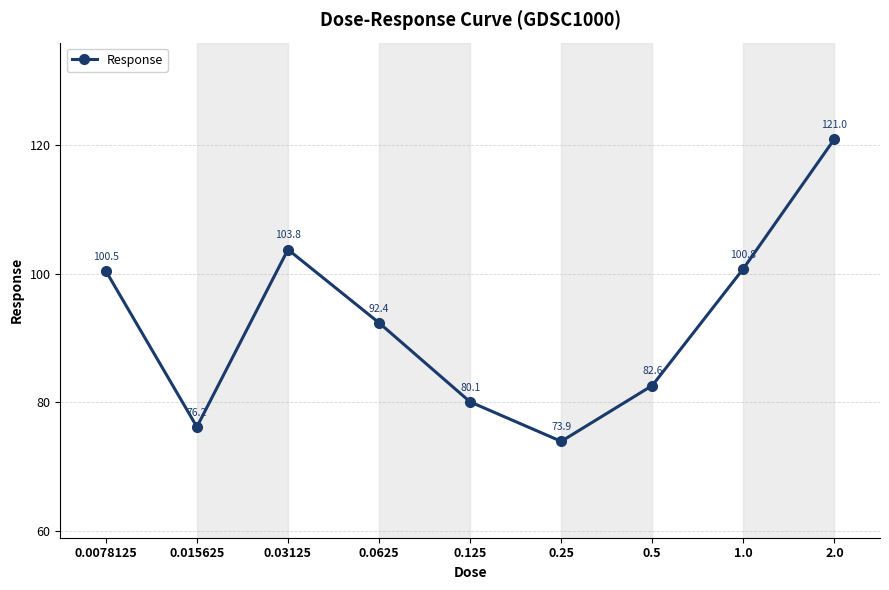

The chart shows a value of 201.0 at 2.0. True or false?

False